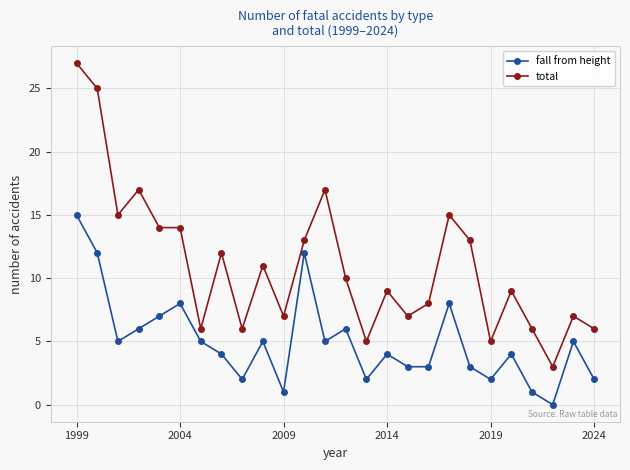

Which series has the largest total across all categories?

total